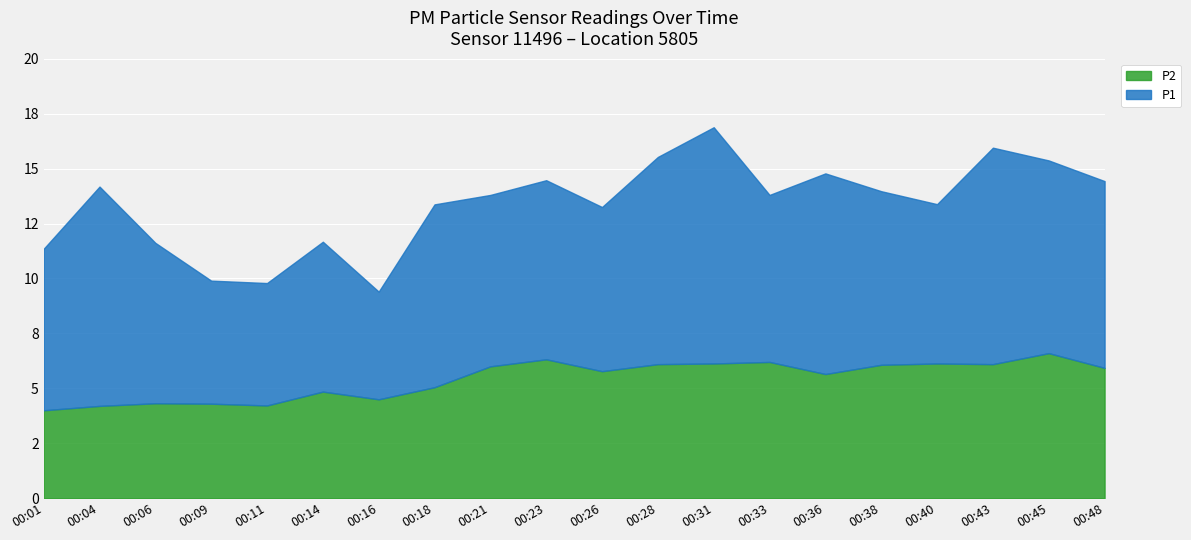

What are all the series names shown in the legend?

P2, P1